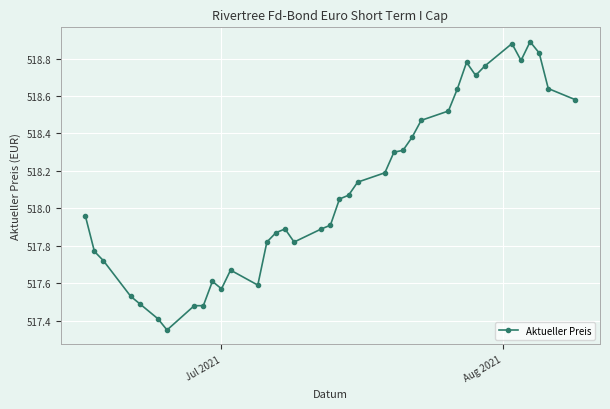

True or false: there are more than 2 points higher than both neighbors.

True